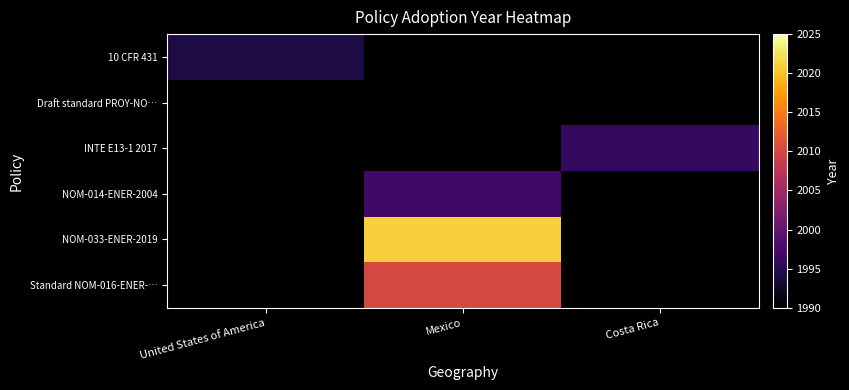

At how many categories does at least one series exceed 2011?

1